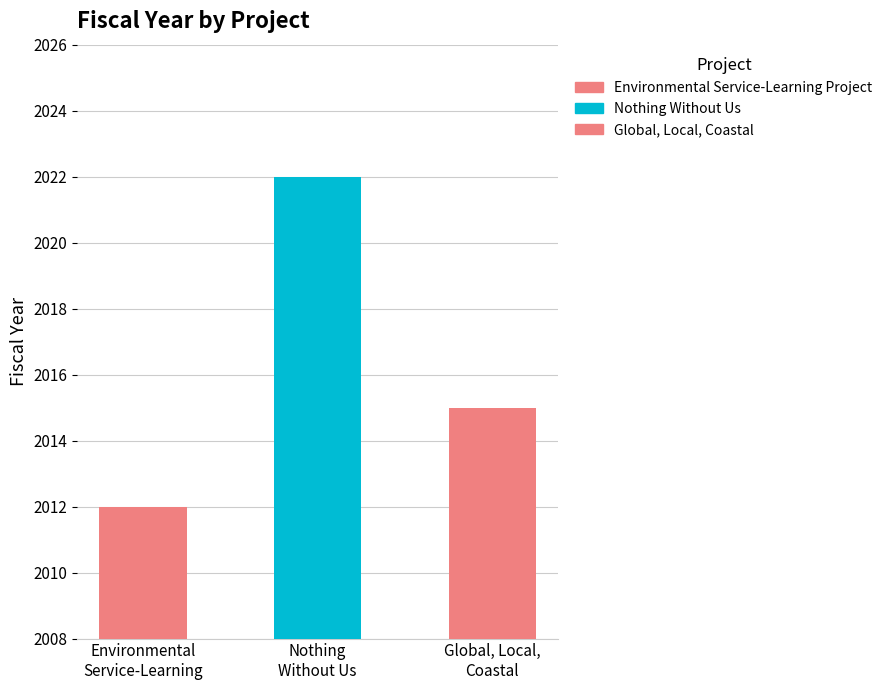

How many data points does each series have?

3